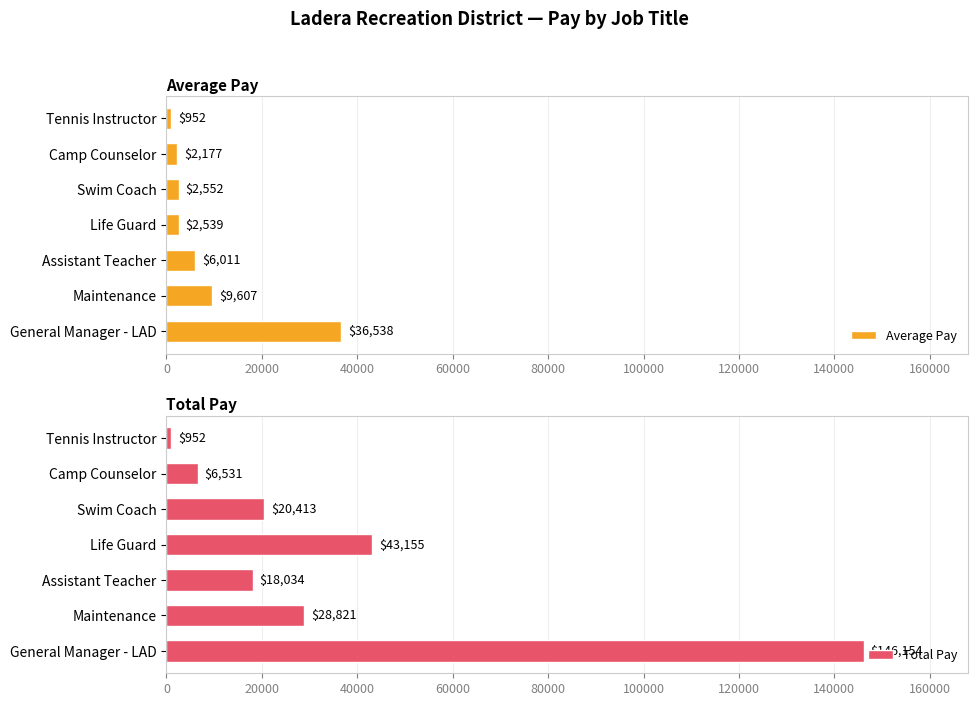

The Average Pay series shows 2551.6 at Swim Coach. True or false?

True